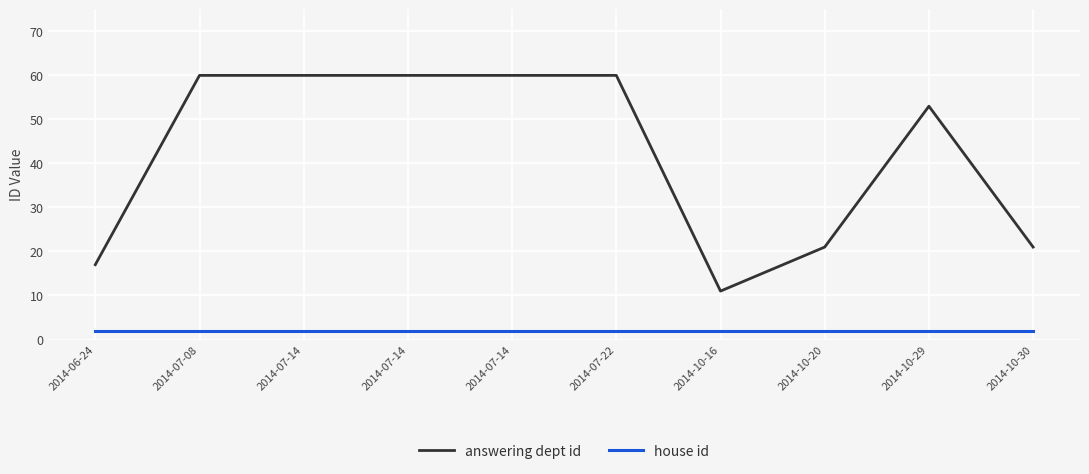

Reading left to right, what are all the values shown in this chart?

answering dept id: 2014-06-24=17	2014-07-08=60	2014-07-14=60	2014-07-14=60	2014-07-14=60	2014-07-22=60	2014-10-16=11	2014-10-20=21	2014-10-29=53	2014-10-30=21
house id: 2014-06-24=2	2014-07-08=2	2014-07-14=2	2014-07-14=2	2014-07-14=2	2014-07-22=2	2014-10-16=2	2014-10-20=2	2014-10-29=2	2014-10-30=2